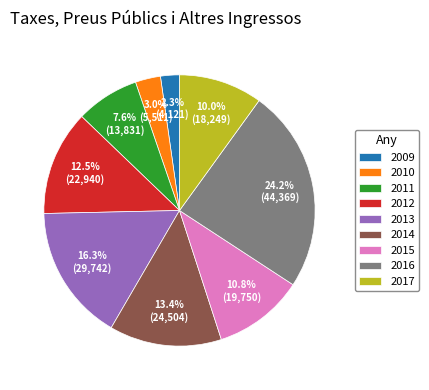

How many segments does this pie chart have?

9